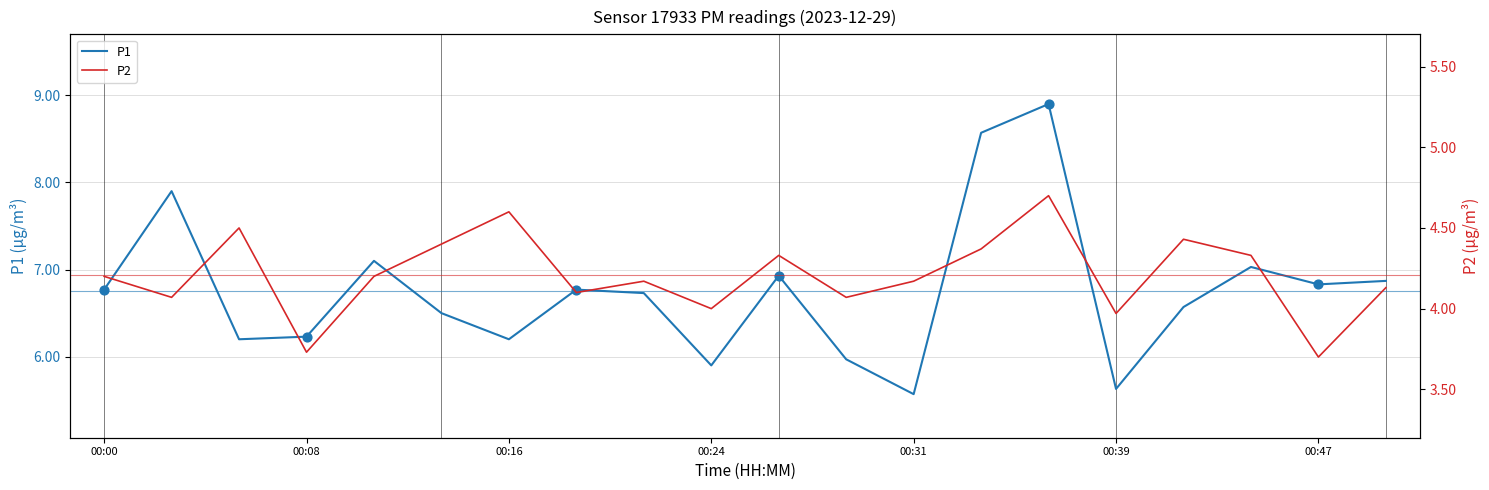

Which series contains the lowest Y value?

P2